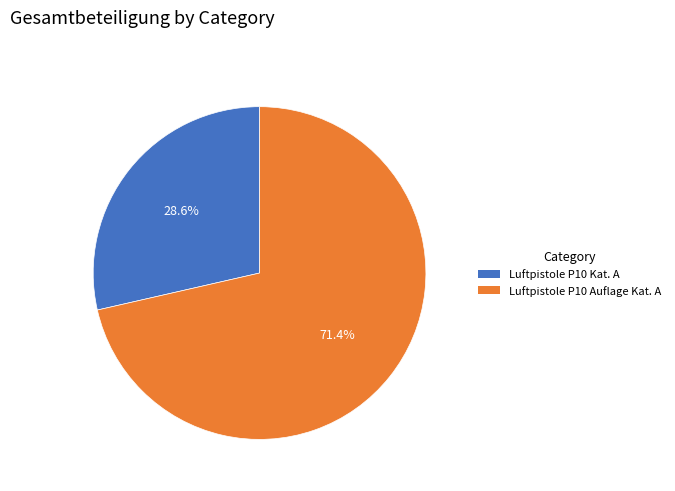

How many slices are in this pie chart?

2